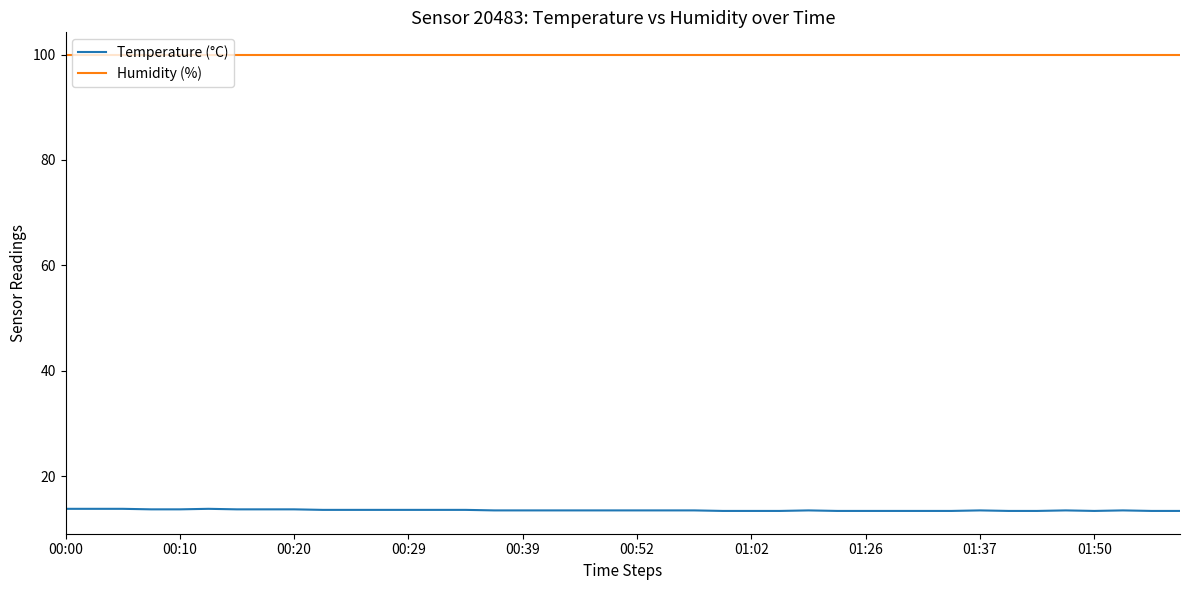

Which series has the largest total across all categories?

Humidity (%)